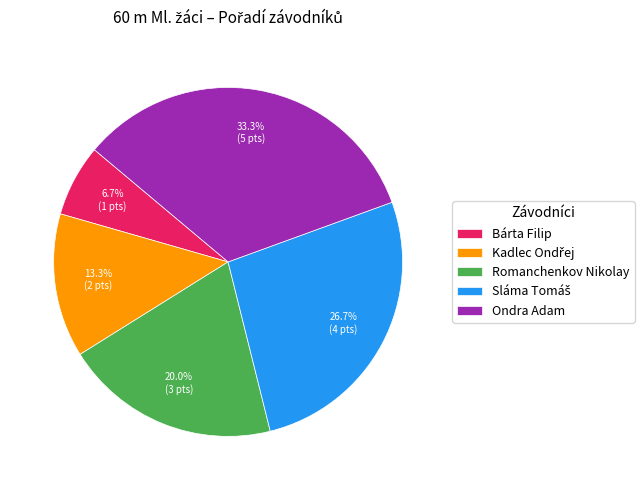

Which has a higher value, Romanchenkov Nikolay or Bárta Filip?

Romanchenkov Nikolay